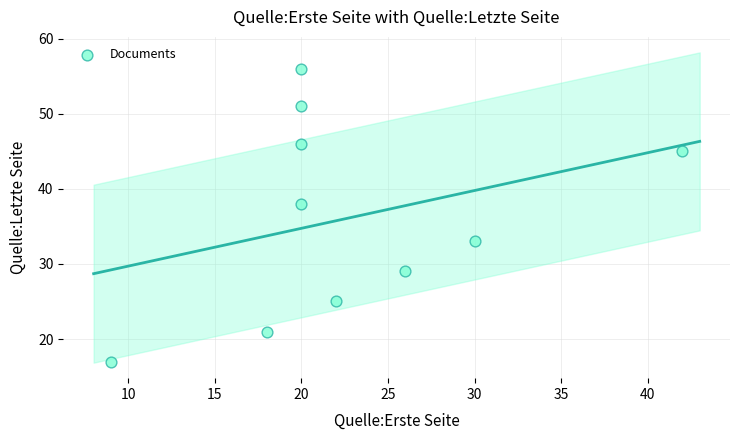

What is the range of Y values (max minus min)?

39